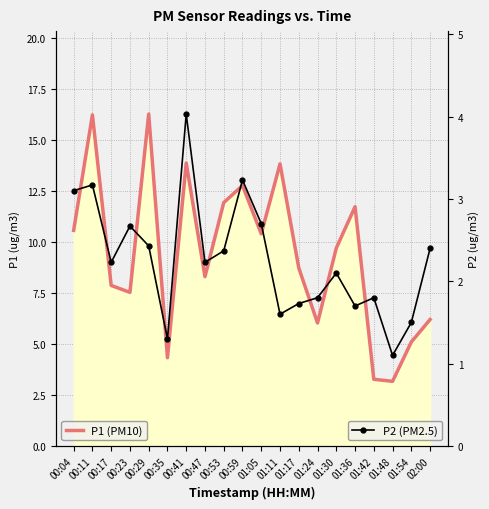

List the series in order of their peak value, lowest first.

P2 (PM2.5), P1 (PM10)